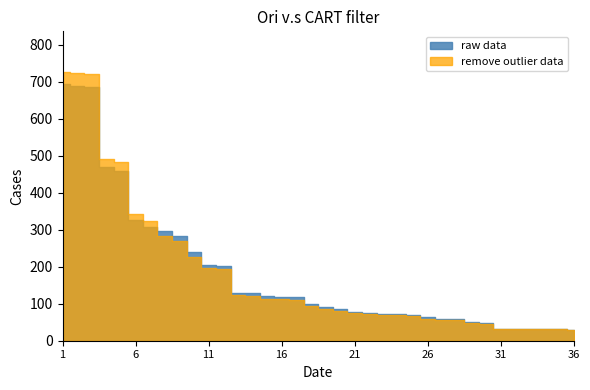

At which label does remove outlier data reach its minimum?

36